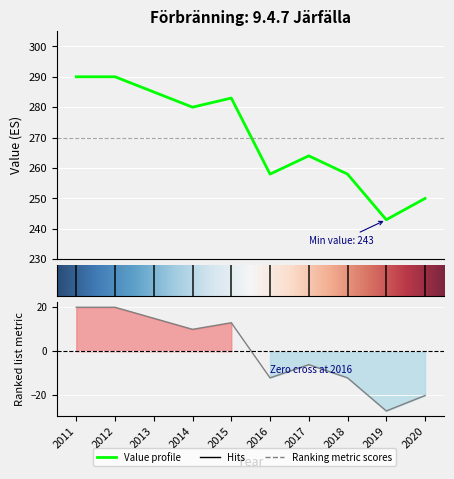

True or false: the data has more than 0 interior local peaks.

True